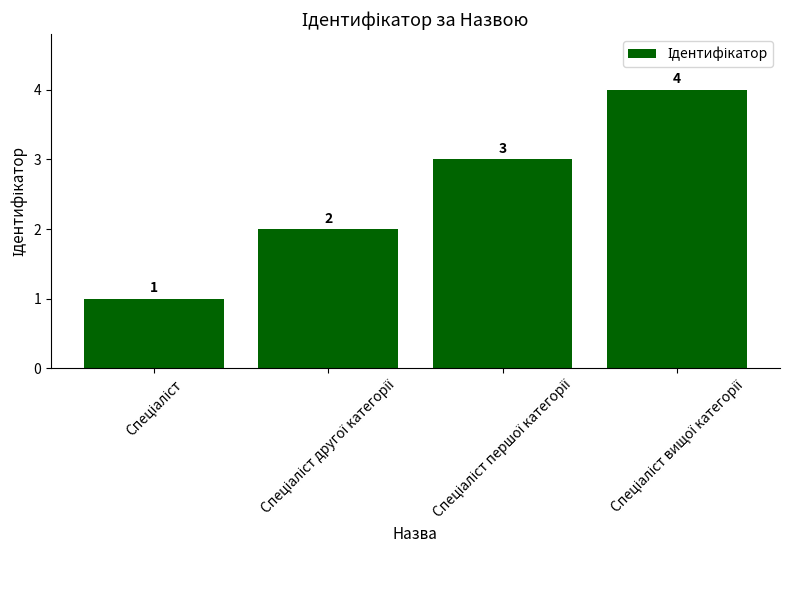

Reading right to left, list all the values displayed in this chart.

4	3	2	1